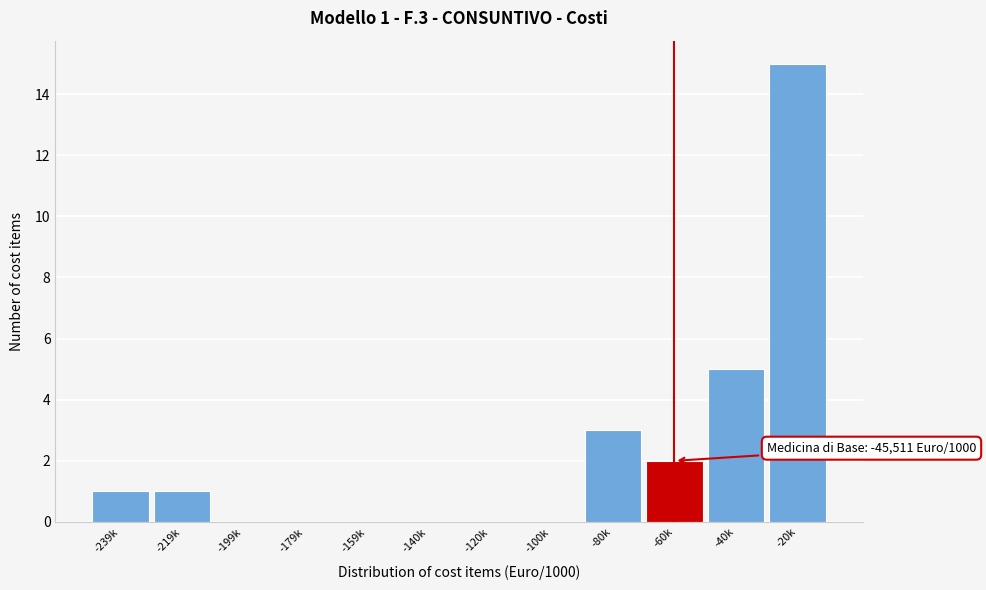

Reading left to right, extract all data points from this chart.

-239k=1	-219k=1	-199k=0	-179k=0	-159k=0	-140k=0	-120k=0	-100k=0	-80k=3	-60k=2	-40k=5	-20k=15